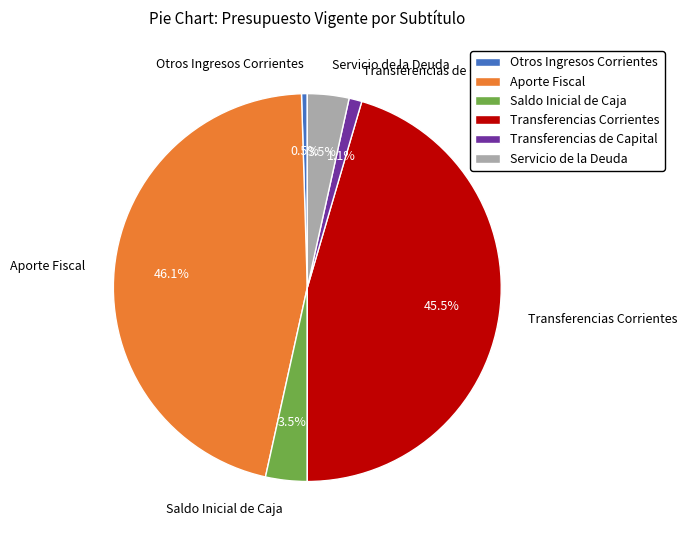

How many segments does this pie chart have?

6